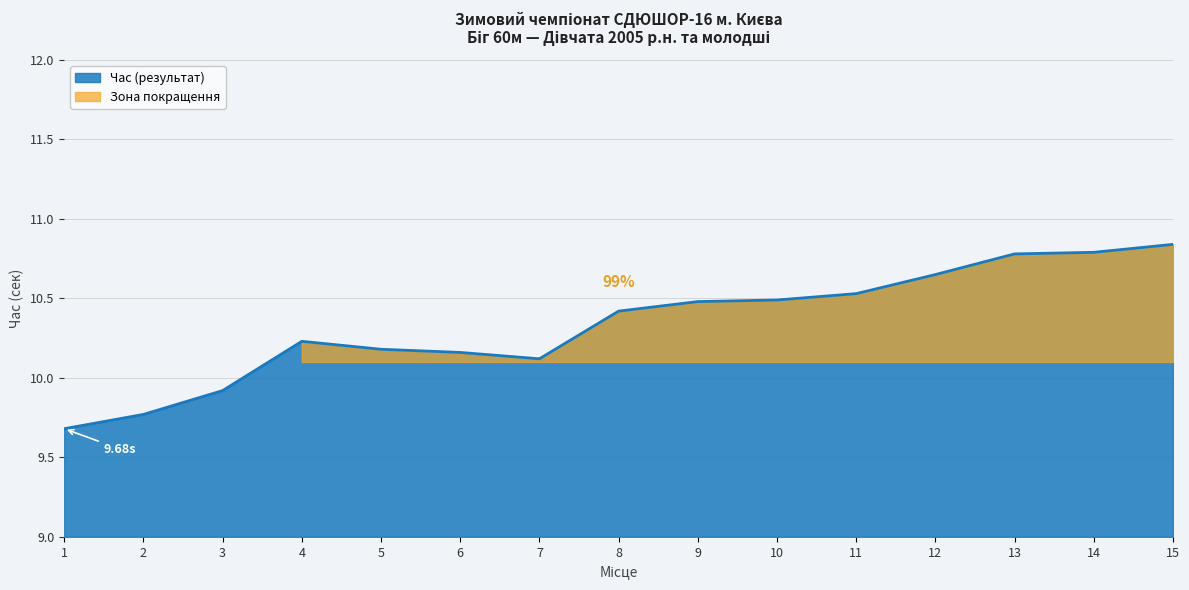

How many lines are shown in the chart?

1